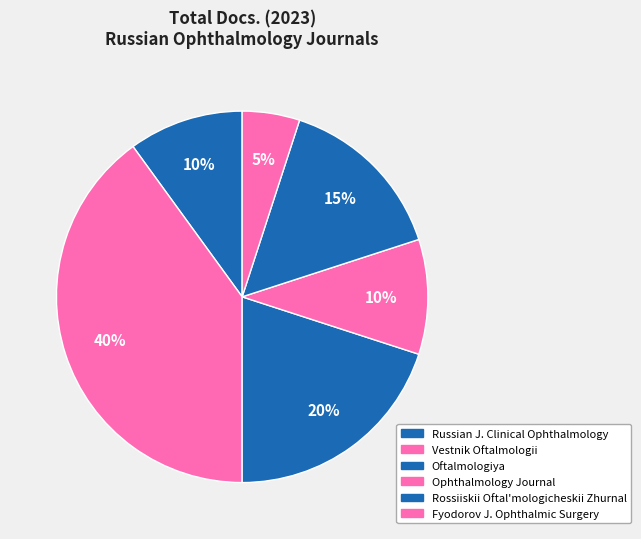

Does any single category account for the majority?

No